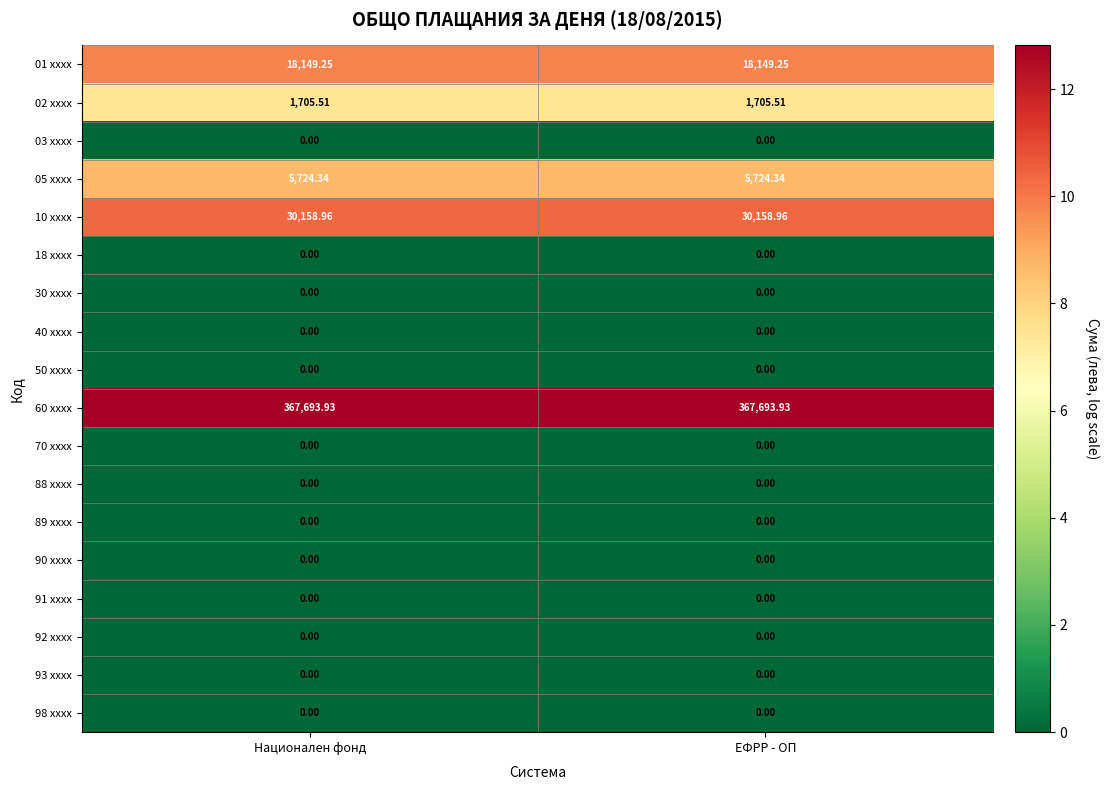

Reading left to right, extract all data points from this chart.

01 xxxx: Национален фонд=18149.2	ЕФРР - ОП=18149.2
02 xxxx: Национален фонд=1705.5	ЕФРР - ОП=1705.5
03 xxxx: Национален фонд=0.0	ЕФРР - ОП=0.0
05 xxxx: Национален фонд=5724.3	ЕФРР - ОП=5724.3
10 xxxx: Национален фонд=30159.0	ЕФРР - ОП=30159.0
18 xxxx: Национален фонд=0.0	ЕФРР - ОП=0.0
30 xxxx: Национален фонд=0.0	ЕФРР - ОП=0.0
40 xxxx: Национален фонд=0.0	ЕФРР - ОП=0.0
50 xxxx: Национален фонд=0.0	ЕФРР - ОП=0.0
60 xxxx: Национален фонд=367693.9	ЕФРР - ОП=367693.9
70 xxxx: Национален фонд=0.0	ЕФРР - ОП=0.0
88 xxxx: Национален фонд=0.0	ЕФРР - ОП=0.0
89 xxxx: Национален фонд=0.0	ЕФРР - ОП=0.0
90 xxxx: Национален фонд=0.0	ЕФРР - ОП=0.0
91 xxxx: Национален фонд=0.0	ЕФРР - ОП=0.0
92 xxxx: Национален фонд=0.0	ЕФРР - ОП=0.0
93 xxxx: Национален фонд=0.0	ЕФРР - ОП=0.0
98 xxxx: Национален фонд=0.0	ЕФРР - ОП=0.0